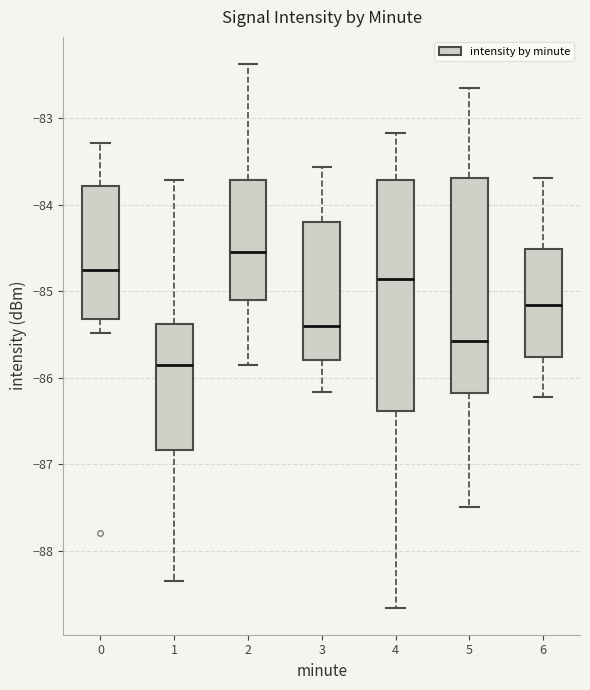

Where is the lower edge of the box at x = 3 on the y-axis? The values are not printed on the chart, so give them approximately, as read against the axis.

-85.8